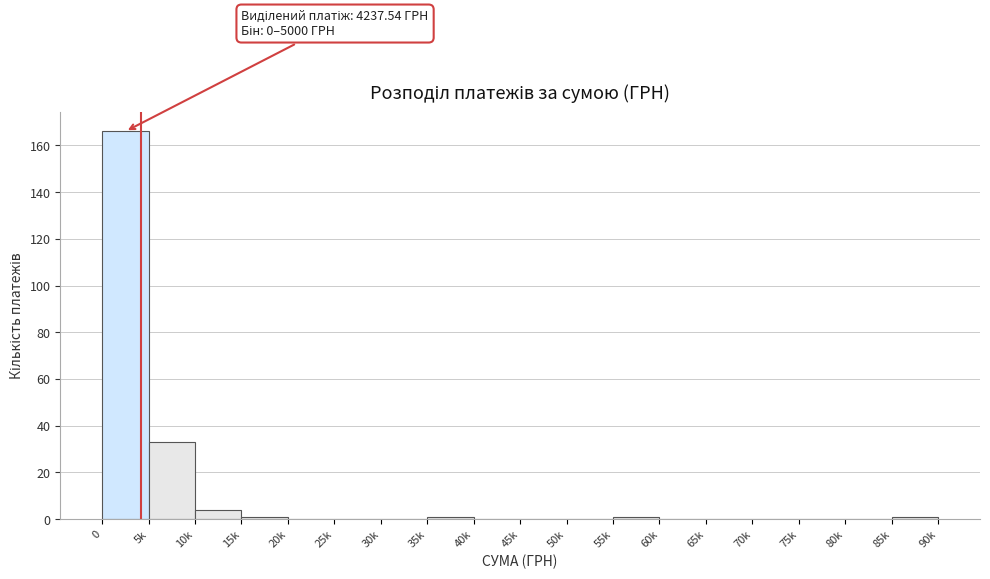

Reading left to right, transcribe all the data shown in this chart.

0=166	5k=33	10k=4	15k=1	20k=0	25k=0	30k=0	35k=1	40k=0	45k=0	50k=0	55k=1	60k=0	65k=0	70k=0	75k=0	80k=0	85k=1